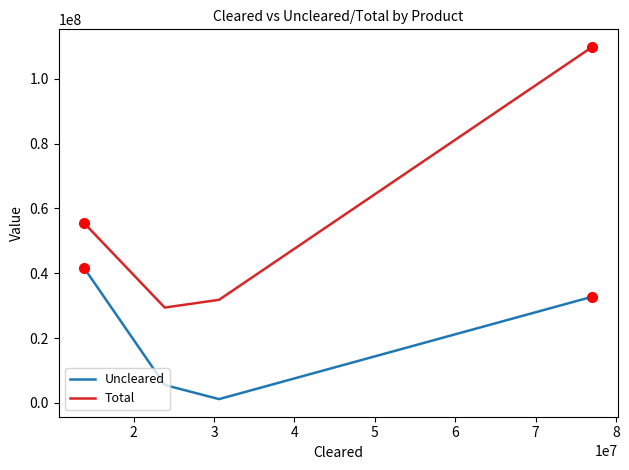

Which series has the largest range (max minus min)?

Total